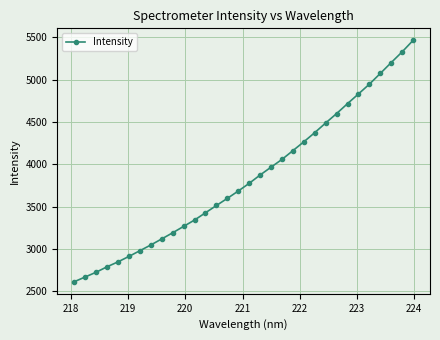

Reading left to right, transcribe all the data shown in this chart.

2614.2	2670.2	2726.2	2790.8	2848.8	2913.1	2980.6	3048.0	3119.8	3192.2	3267.6	3342.8	3428.4	3514.4	3598.6	3685.4	3776.3	3874.5	3967.1	4058.9	4162.2	4266.6	4375.1	4488.9	4600.0	4717.2	4831.8	4947.1	5073.7	5202.0	5328.3	5463.7